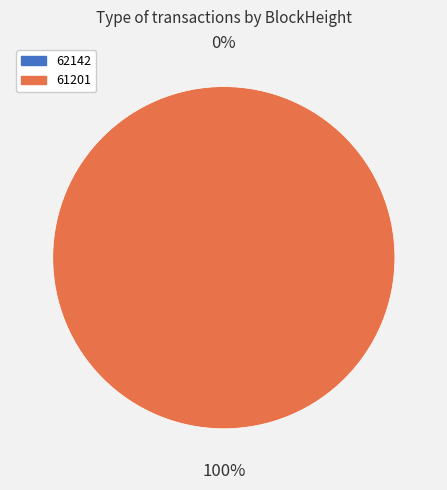

To the nearest percent, what is the average slice percentage?

50%